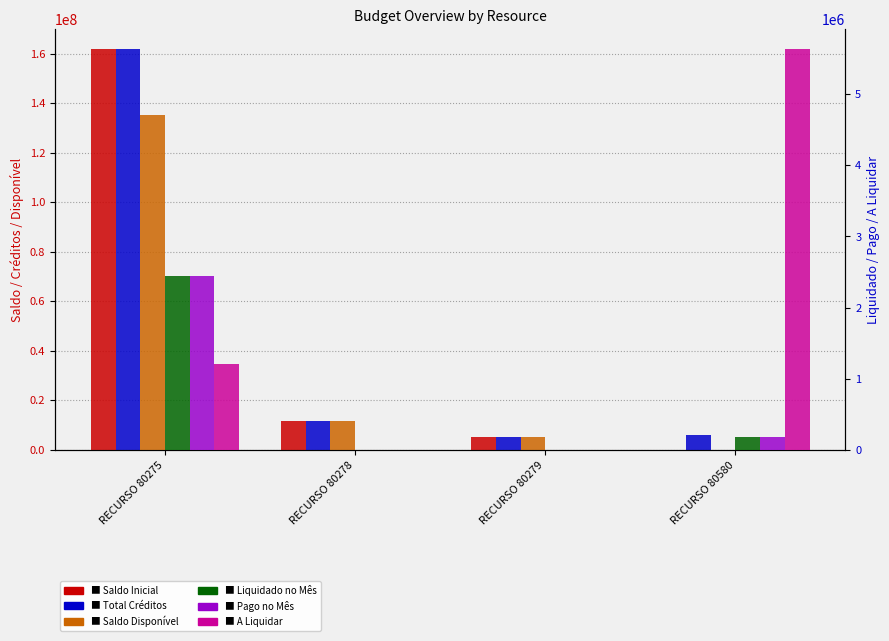

How many distinct data groups are displayed?

6